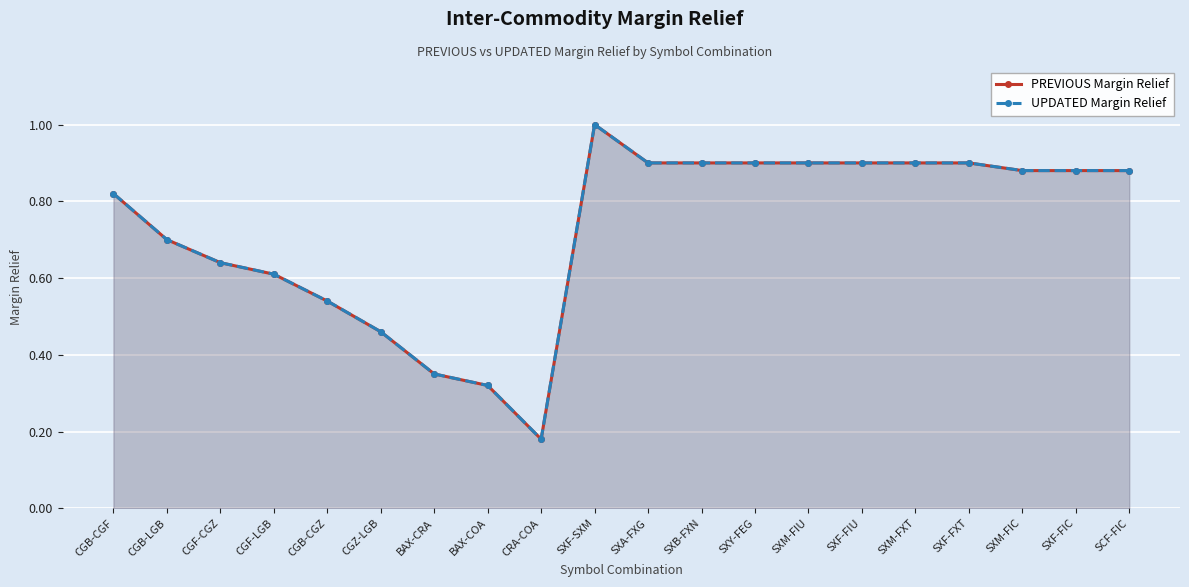

True or false: PREVIOUS Margin Relief and UPDATED Margin Relief cross at least once.

False